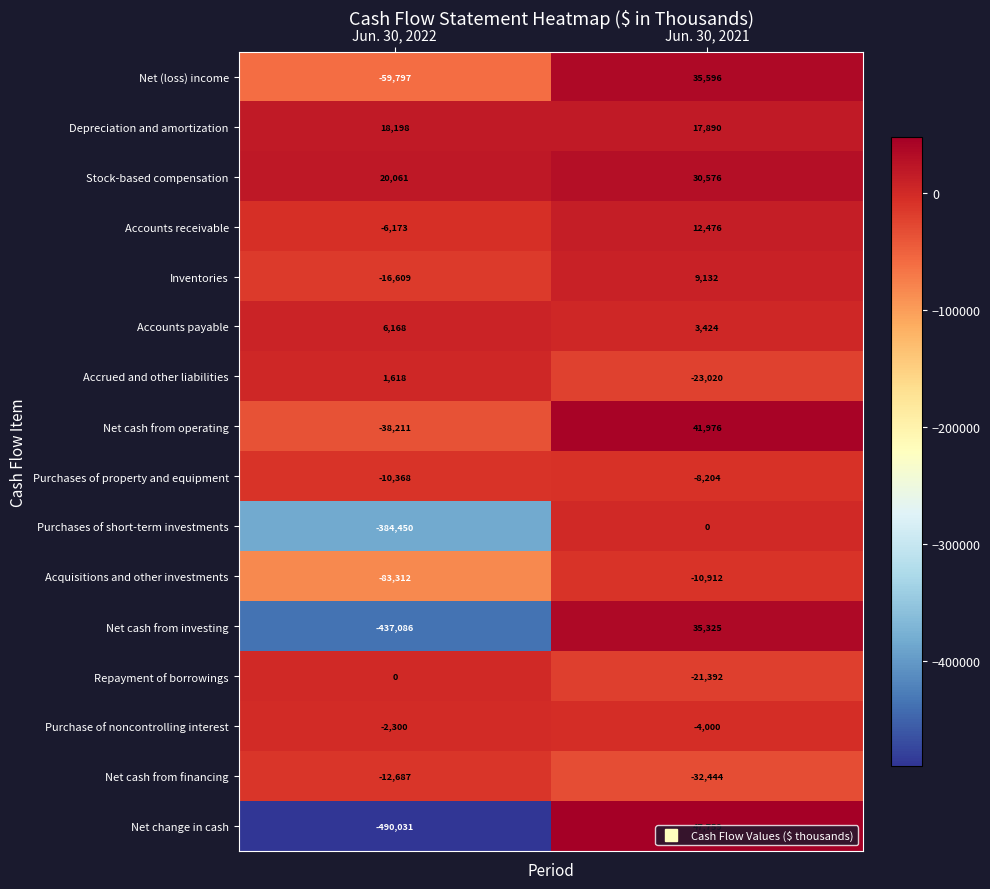

Rank the series at Jun. 30, 2022 from highest to lowest value.

Stock-based compensation, Depreciation and amortization, Accounts payable, Accrued and other liabilities, Repayment of borrowings, Purchase of noncontrolling interest, Accounts receivable, Purchases of property and equipment, Net cash from financing, Inventories, Net cash from operating, Net (loss) income, Acquisitions and other investments, Purchases of short-term investments, Net cash from investing, Net change in cash